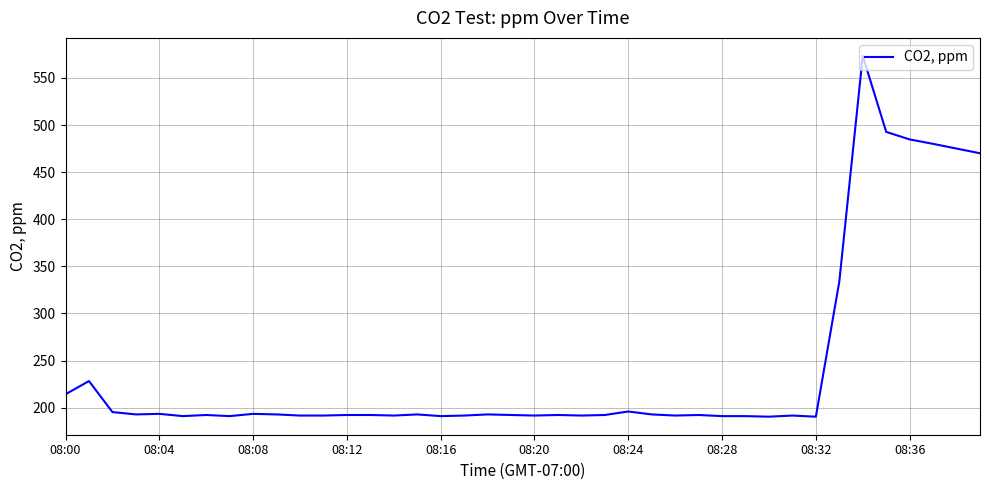

What is the greatest value displayed?

573.3